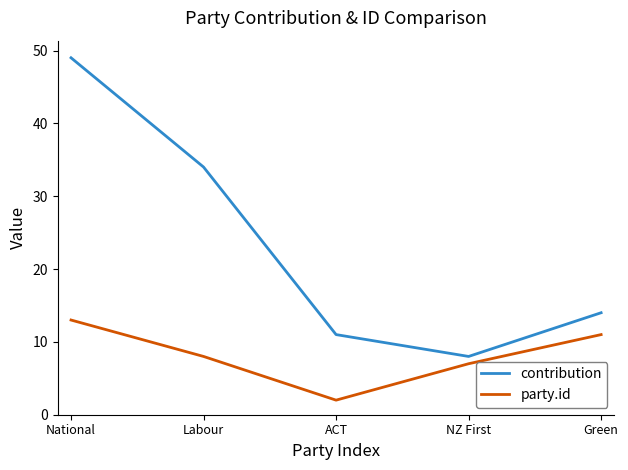

How many distinct data groups are displayed?

2